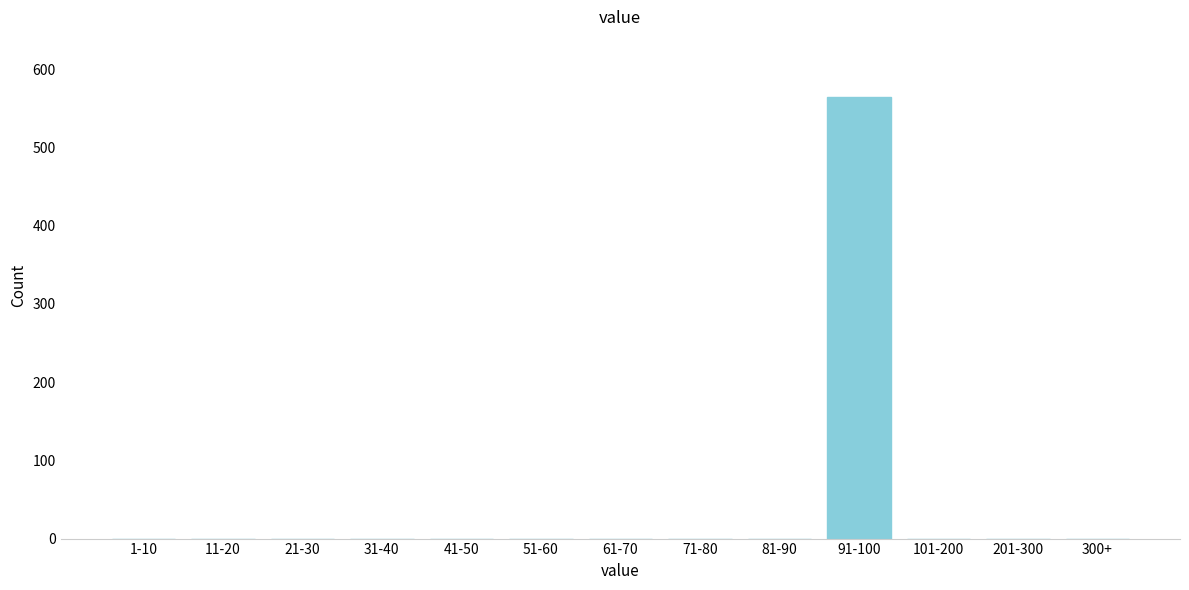

Reading left to right, extract all data points from this chart.

1-10=0	11-20=0	21-30=0	31-40=0	41-50=0	51-60=0	61-70=0	71-80=0	81-90=0	91-100=564	101-200=0	201-300=0	300+=0